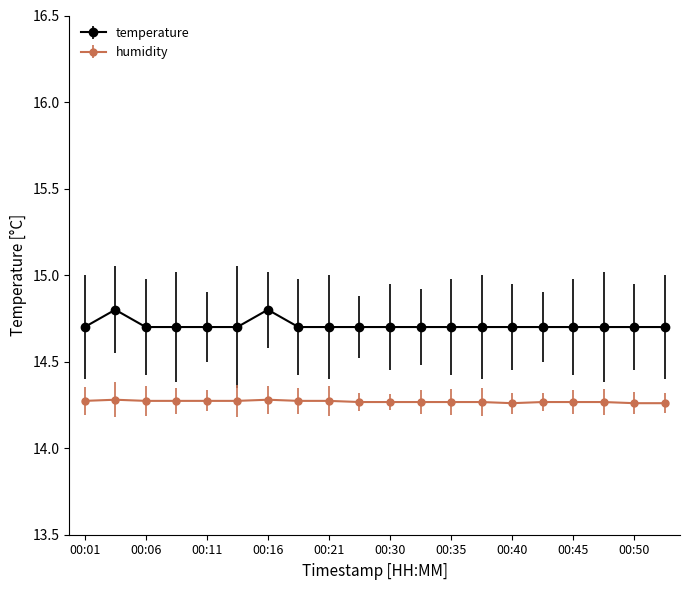

Count the humidity values in the range 14 to 15.

20